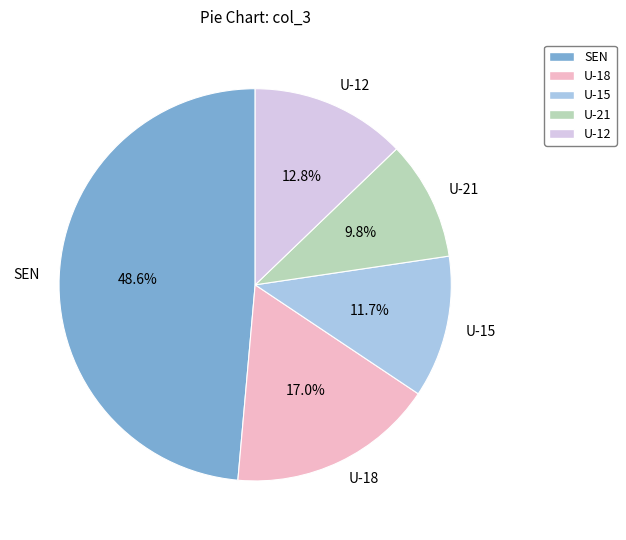

Is it true that U-15 is 1% of the pie?

False